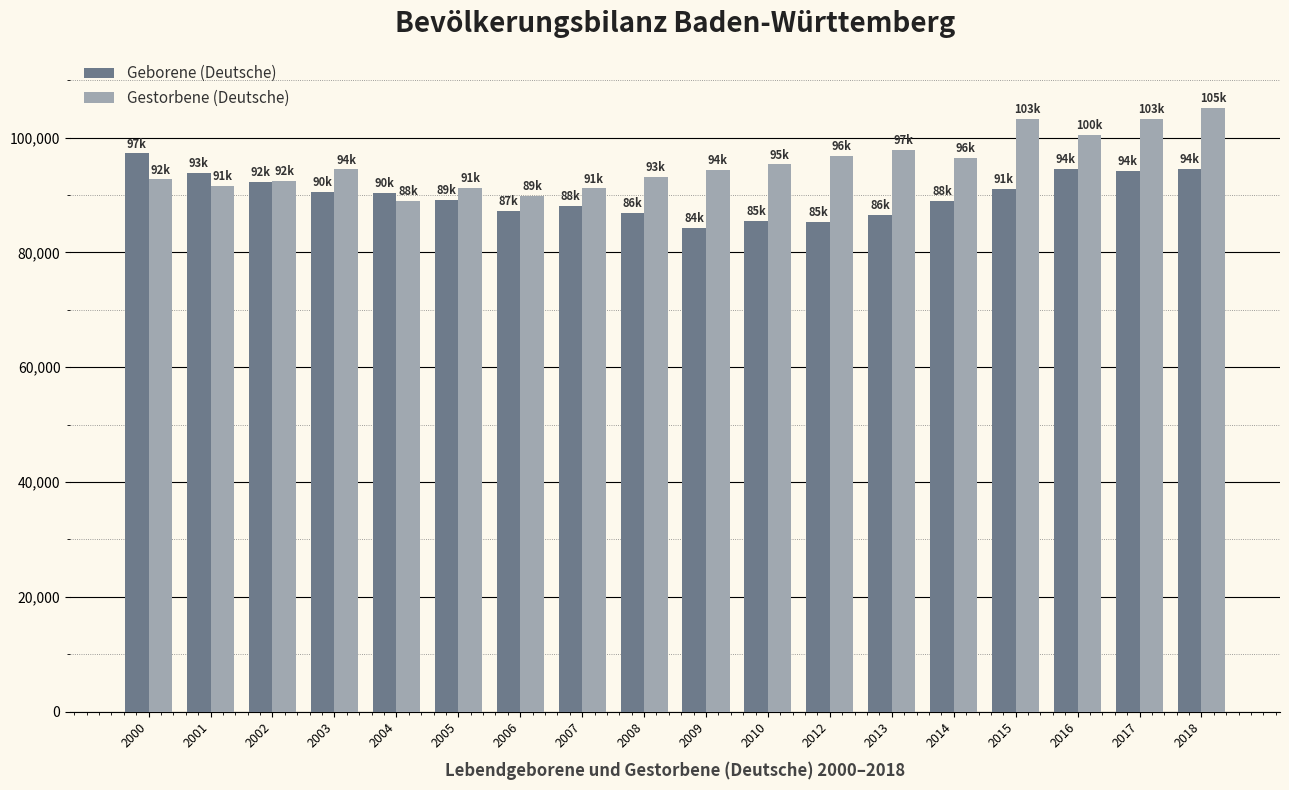

At which category does the chart reach its peak across all series?

2018